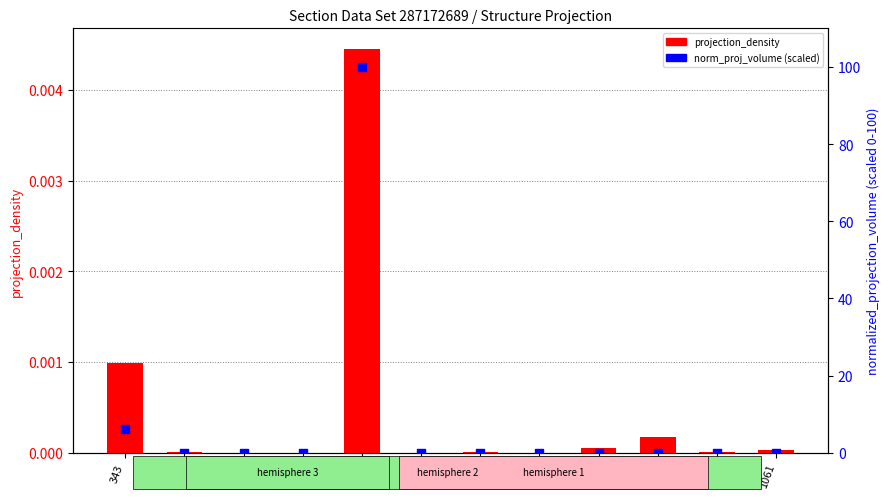

Is the value of norm_proj_volume (scaled) at 587 greater than the value of projection_density at 838?

No